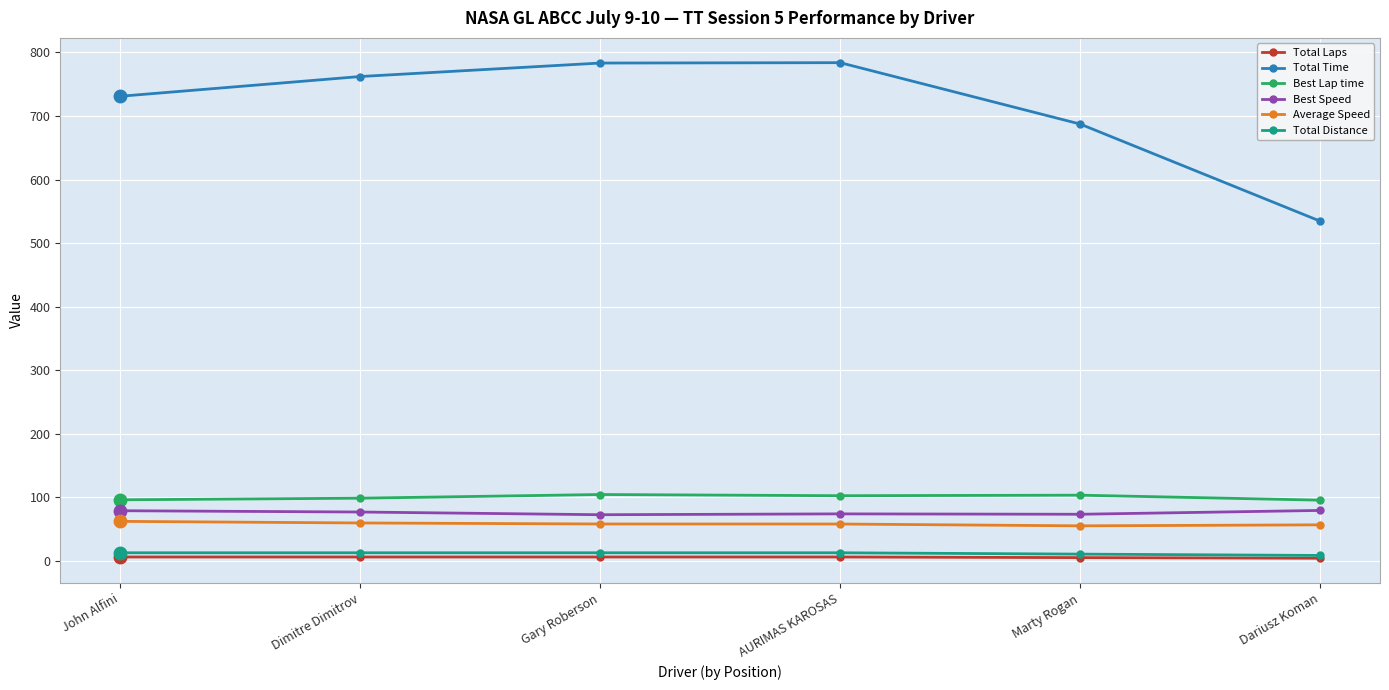

Which series has the widest spread of values?

Total Time